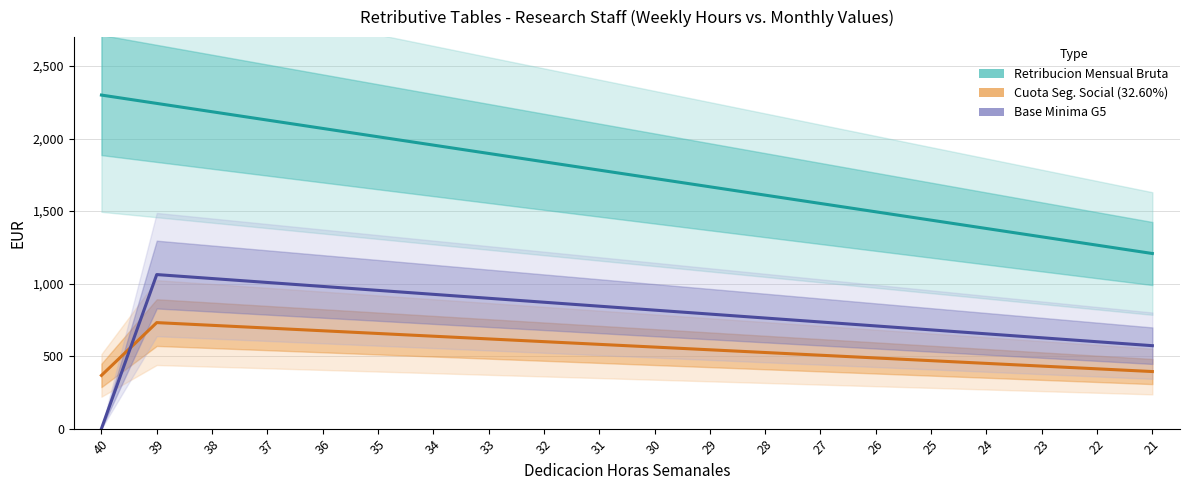

What is the total value across all series at 32?

3311.9